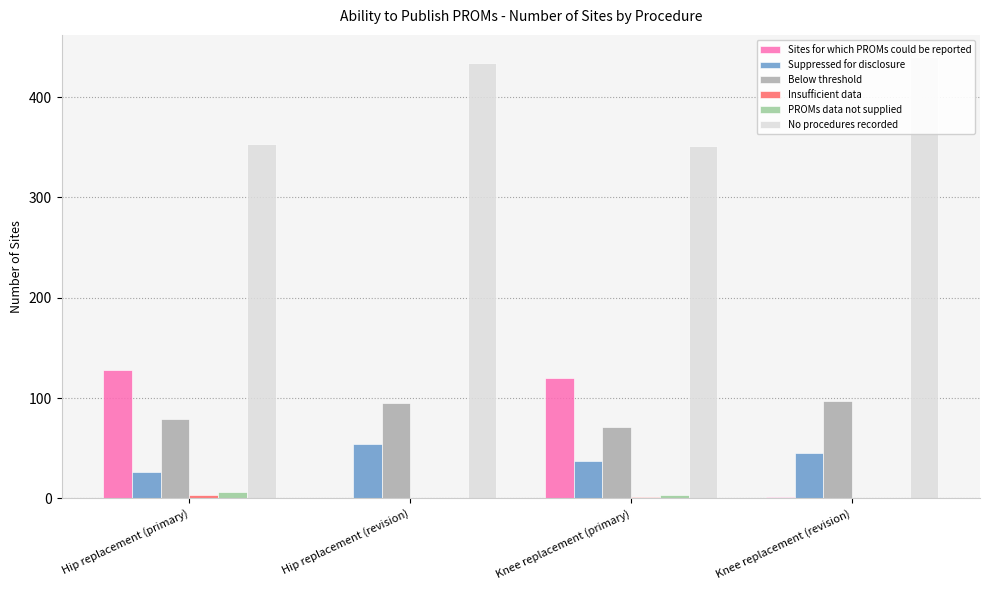

The value of PROMs data not supplied at Hip replacement (primary) is 3. True or false?

False